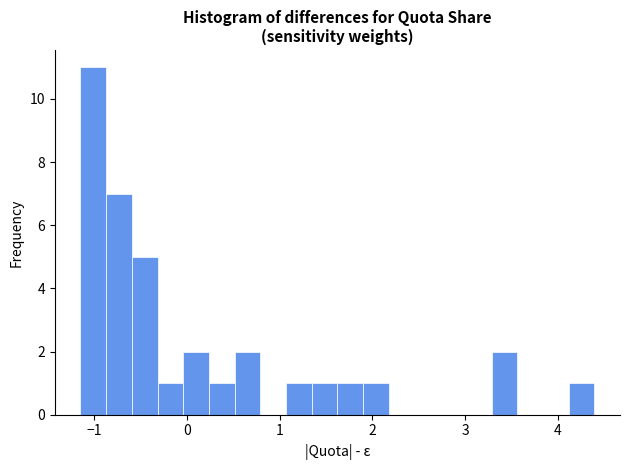

Read against the x-axis, roughly where is the centre of the tallest bar?

-1.0